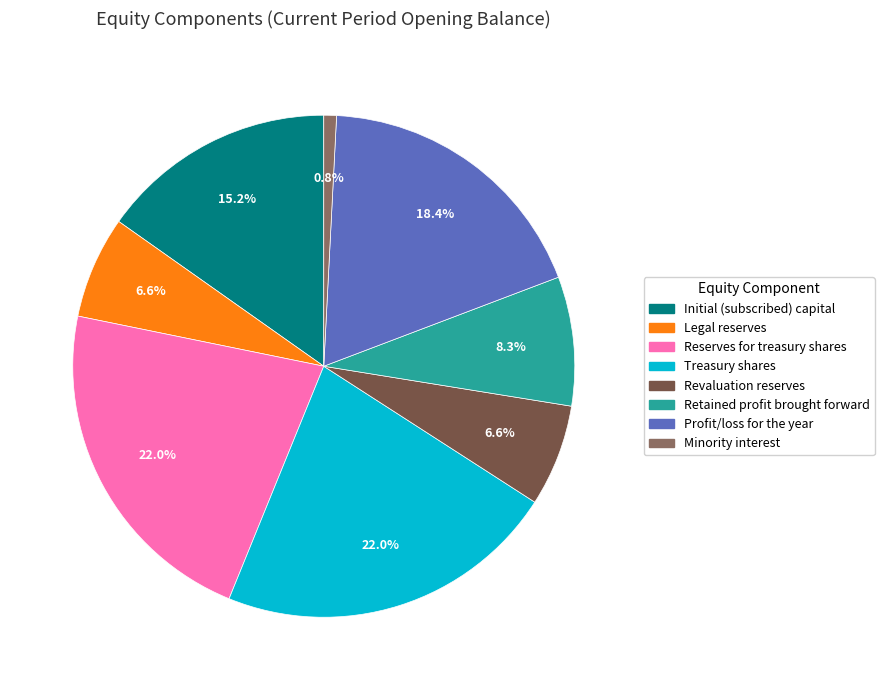

Count the number of slices in the pie.

8